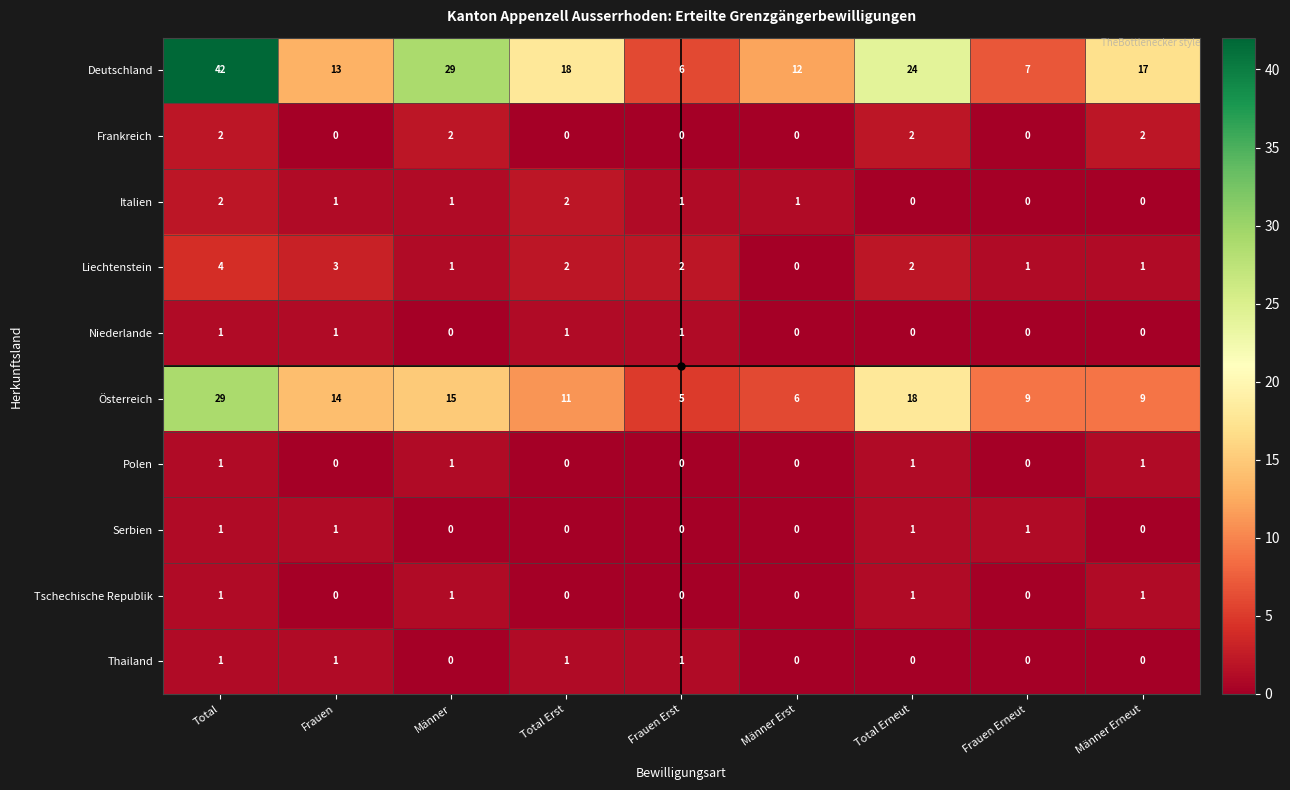

What is the sum of all Niederlande values?

4